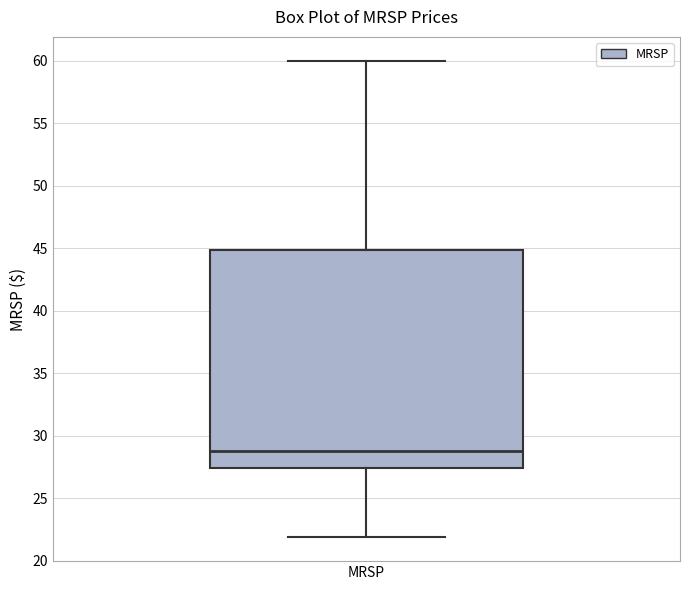

Transcribe this box plot: give where the median line is, the range the box spans, and where the two whiskers end, as read against the y-axis. The values are not printed on the chart, so give them approximately, as read against the axis.

median 29.0, box 27.5 to 45.0, whiskers 22.0 to 60.0